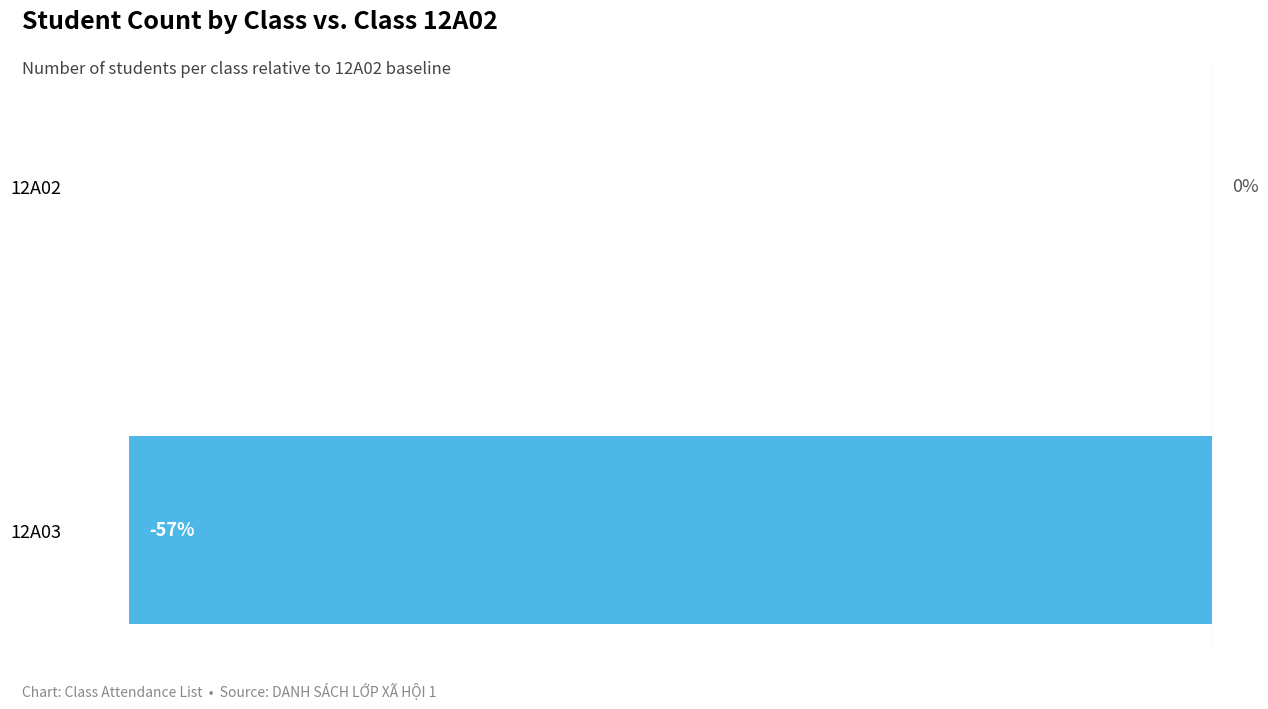

At which category does the chart reach its peak across all series?

12A02